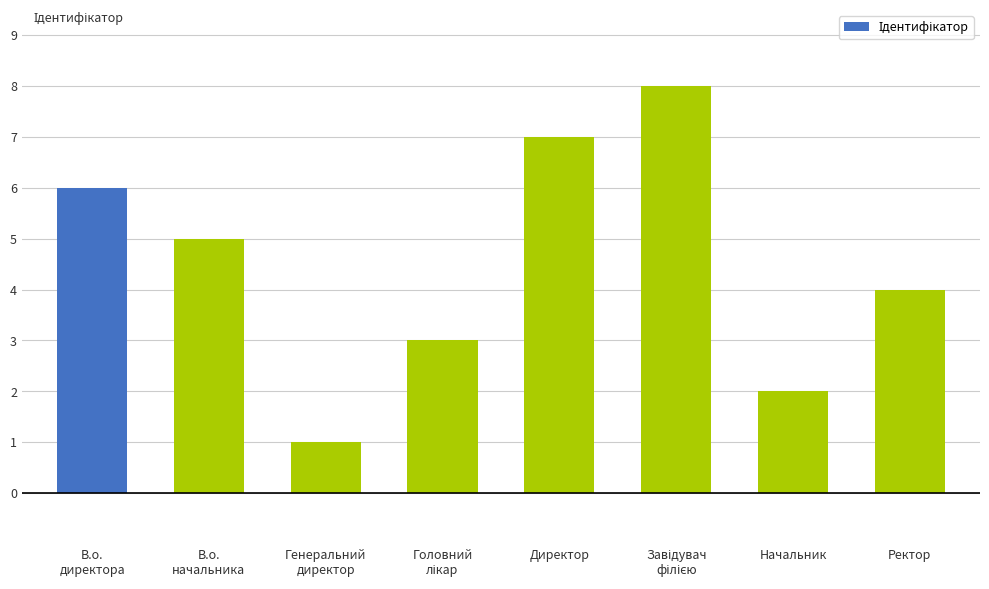

Reading right to left, list all the values displayed in this chart.

4	2	8	7	3	1	5	6